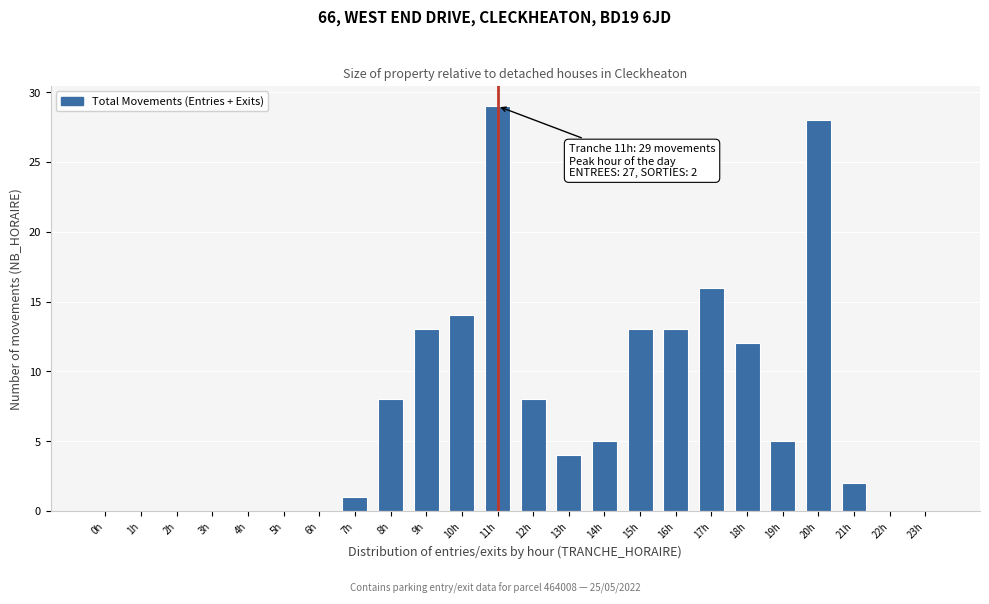

Reading left to right, what are all the values shown in this chart?

0h=0	1h=0	2h=0	3h=0	4h=0	5h=0	6h=0	7h=1	8h=8	9h=13	10h=14	11h=29	12h=8	13h=4	14h=5	15h=13	16h=13	17h=16	18h=12	19h=5	20h=28	21h=2	22h=0	23h=0